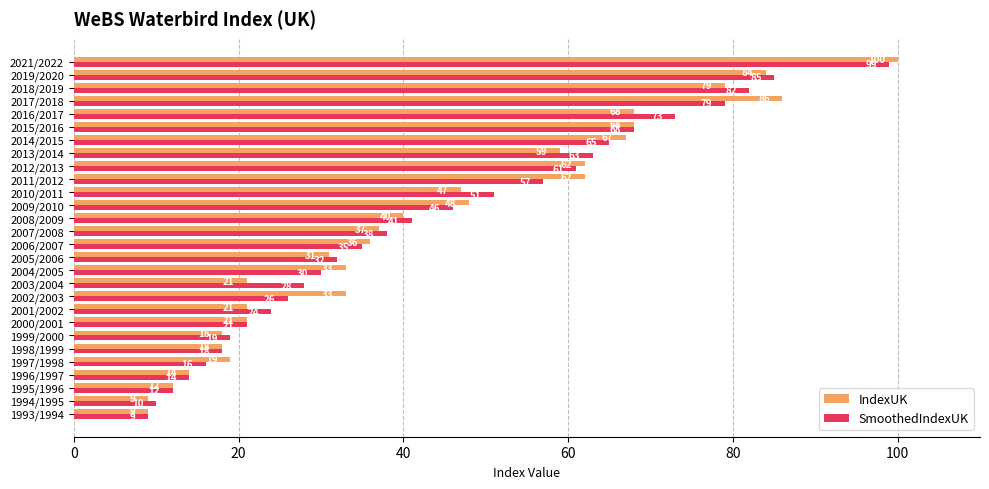

At which category is the sum across all series the highest?

2021/2022